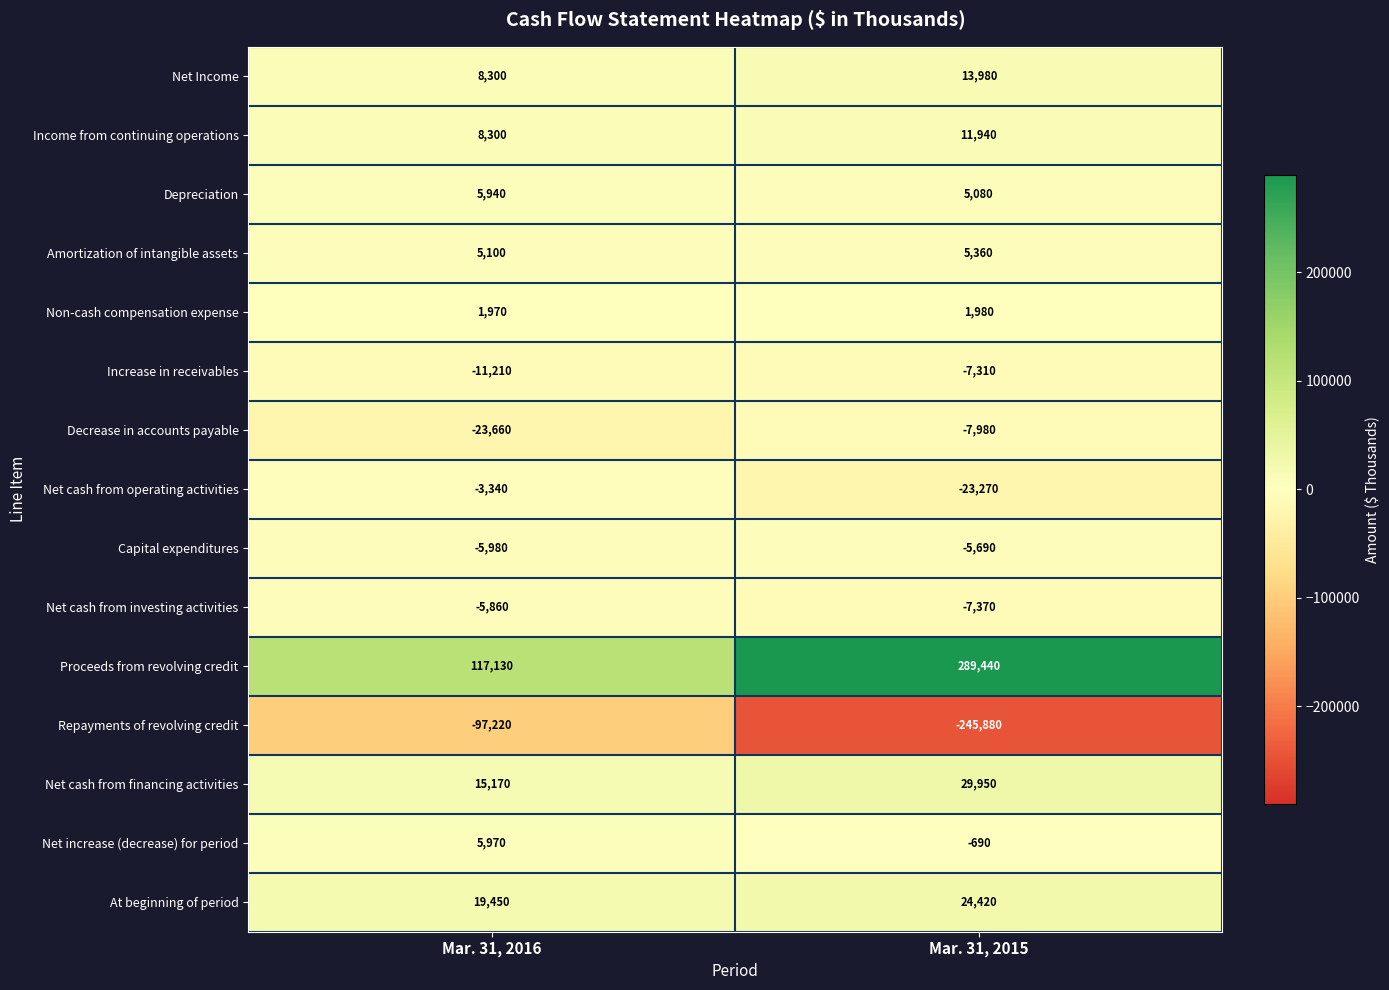

List the series in order of their peak value, lowest first.

Repayments of revolving credit, Decrease in accounts payable, Increase in receivables, Net cash from investing activities, Capital expenditures, Net cash from operating activities, Non-cash compensation expense, Amortization of intangible assets, Depreciation, Net increase (decrease) for period, Income from continuing operations, Net Income, At beginning of period, Net cash from financing activities, Proceeds from revolving credit